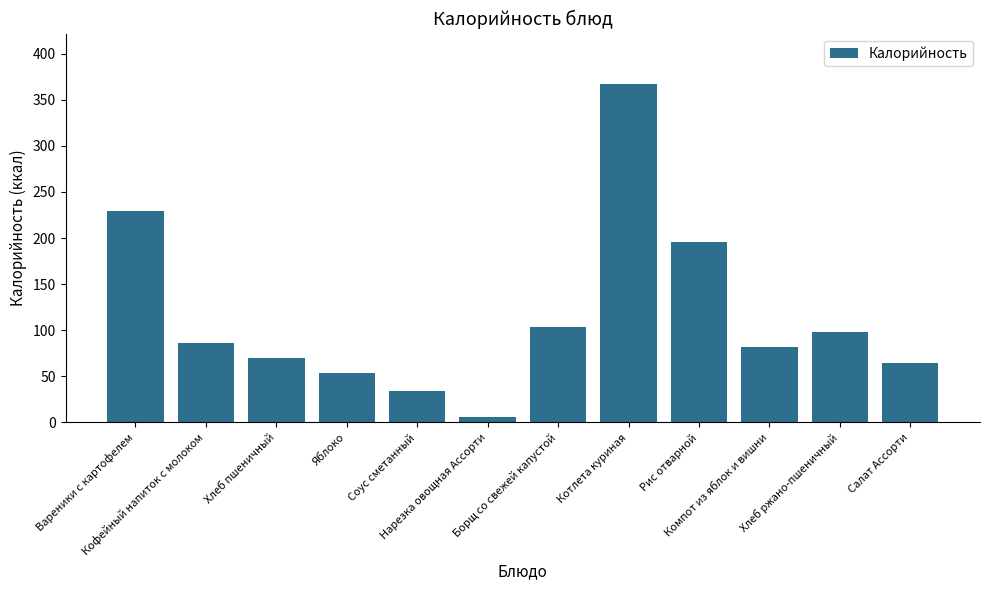

What position from the left is Салат Ассорти?

12